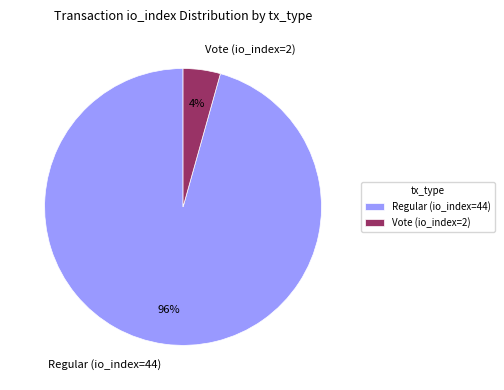

To the nearest percent, what portion does Regular (io_index=44) represent?

96%